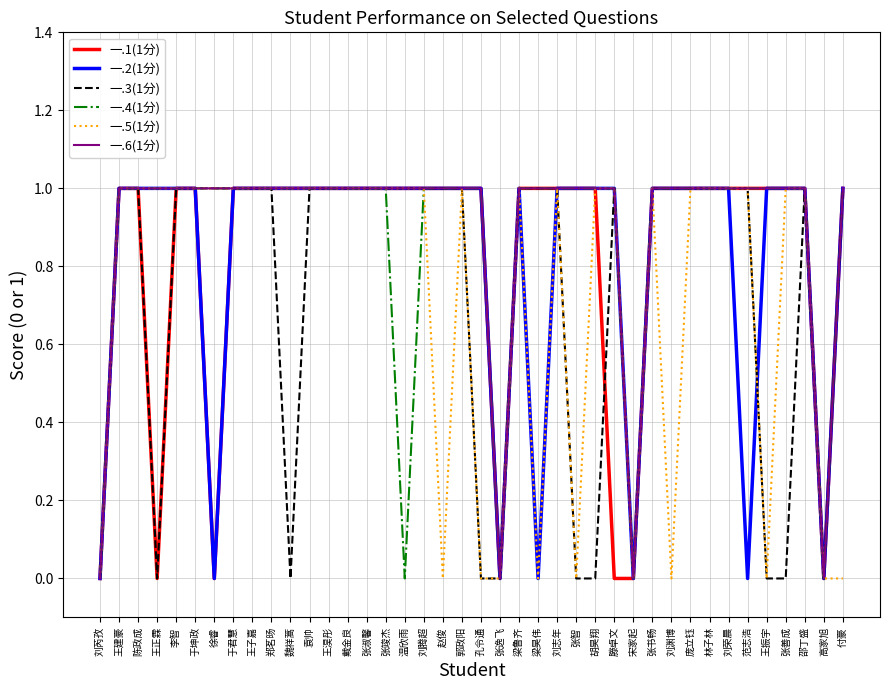

What position from the left is 张竣杰?

16